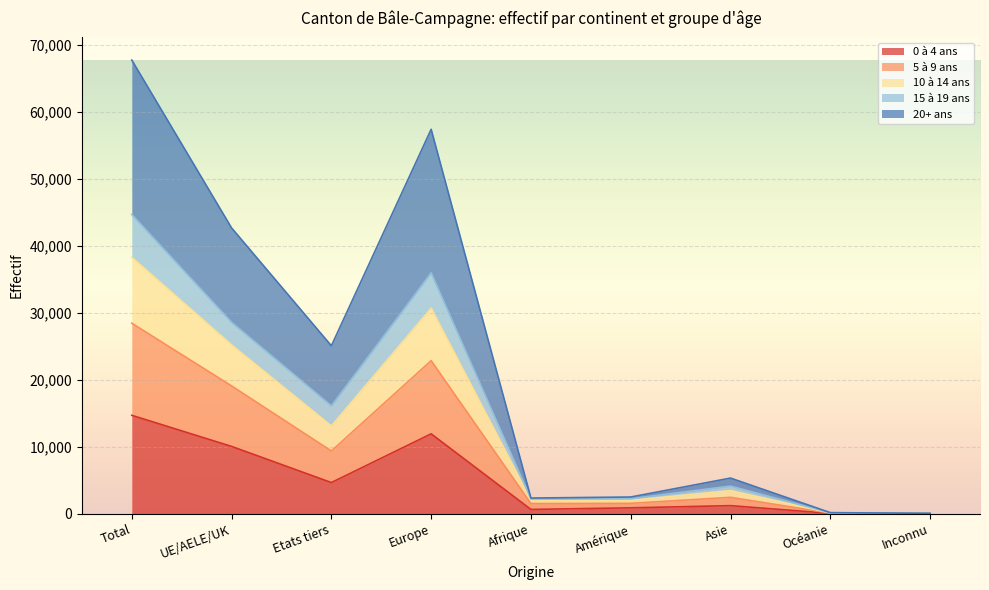

Which category has the highest value in the 0 à 4 ans series?

Total